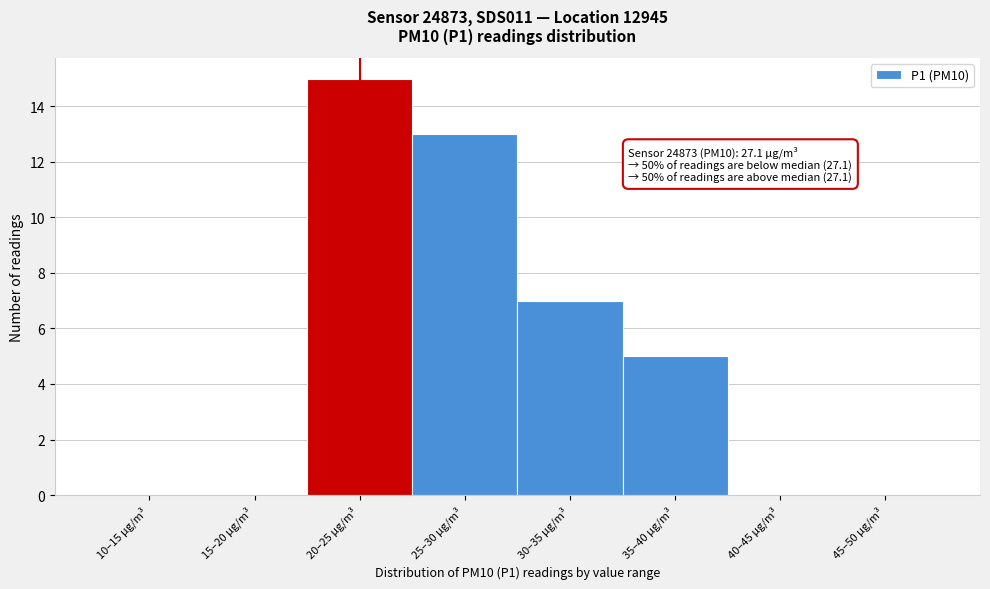

Reading right to left, extract all data points from this chart.

45–50 µg/m³=0	40–45 µg/m³=0	35–40 µg/m³=5	30–35 µg/m³=7	25–30 µg/m³=13	20–25 µg/m³=15	15–20 µg/m³=0	10–15 µg/m³=0